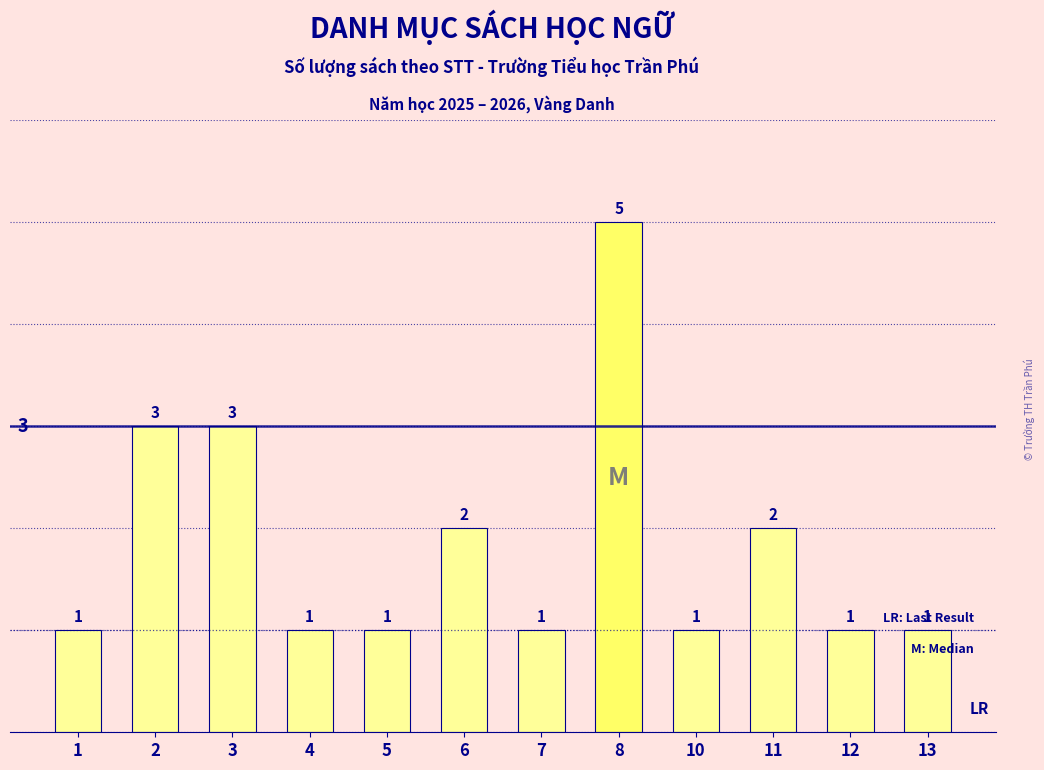

How many values exceed 1?

5